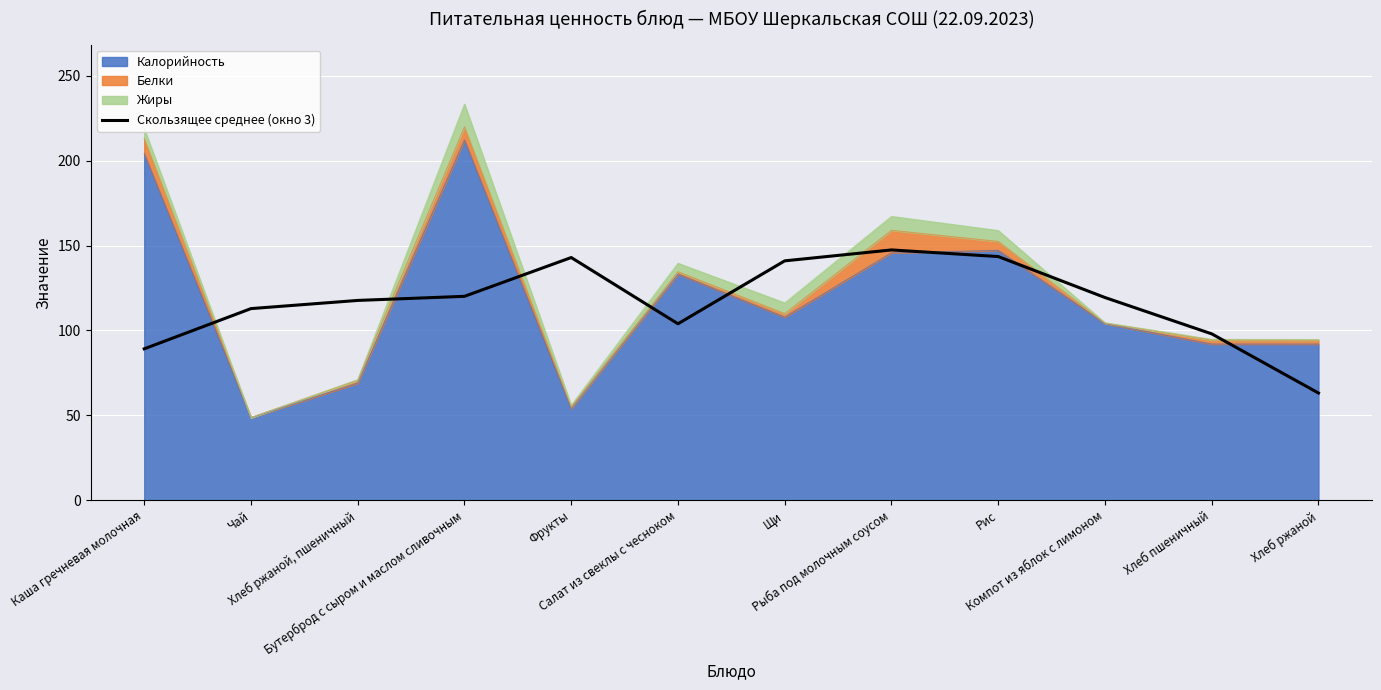

Between Чай and Рыба под молочным соусом, which is larger?

Рыба под молочным соусом